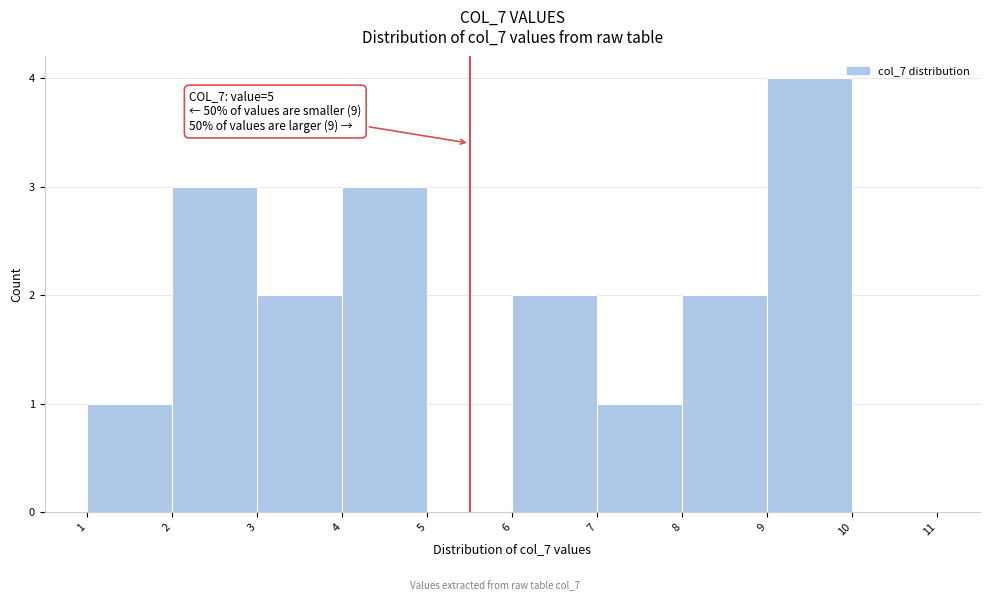

Which range on the x-axis has the tallest bar?

9 to 10